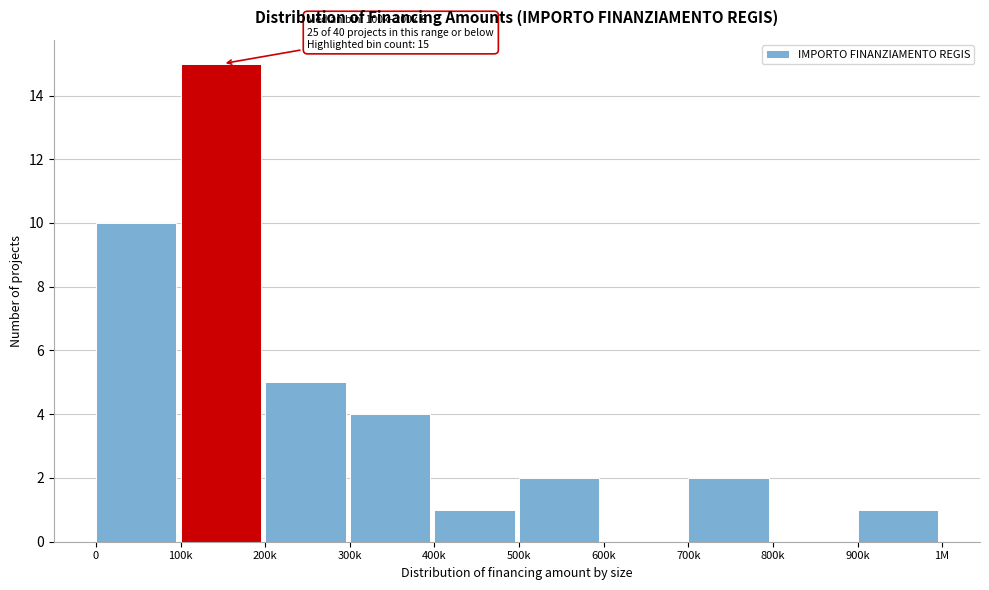

Reading right to left, transcribe all the data shown in this chart.

900k=1	800k=0	700k=2	600k=0	500k=2	400k=1	300k=4	200k=5	100k=15	0=10